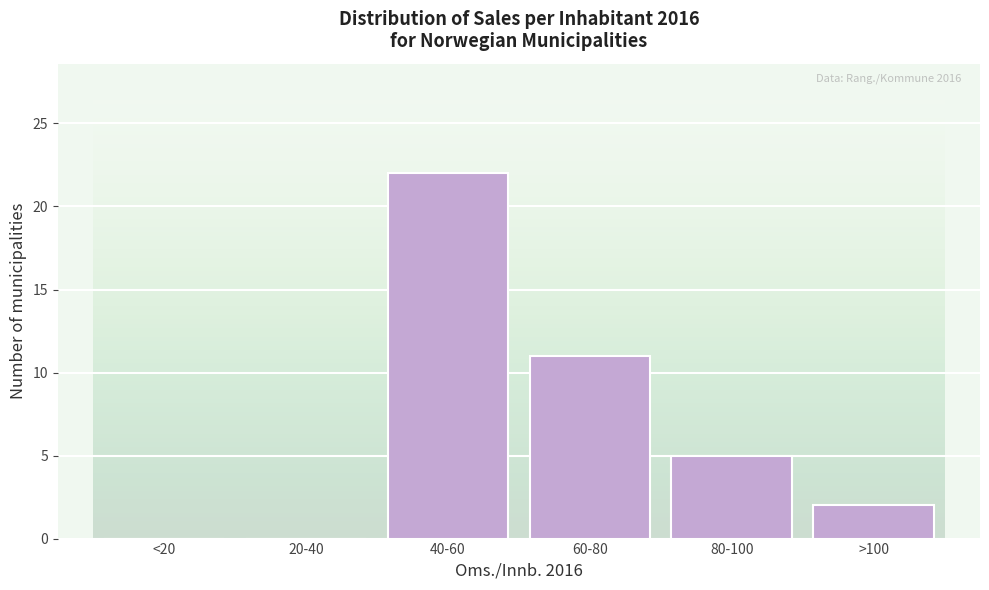

Reading right to left, what are all the values shown in this chart?

>100=2	80-100=5	60-80=11	40-60=22	20-40=0	<20=0